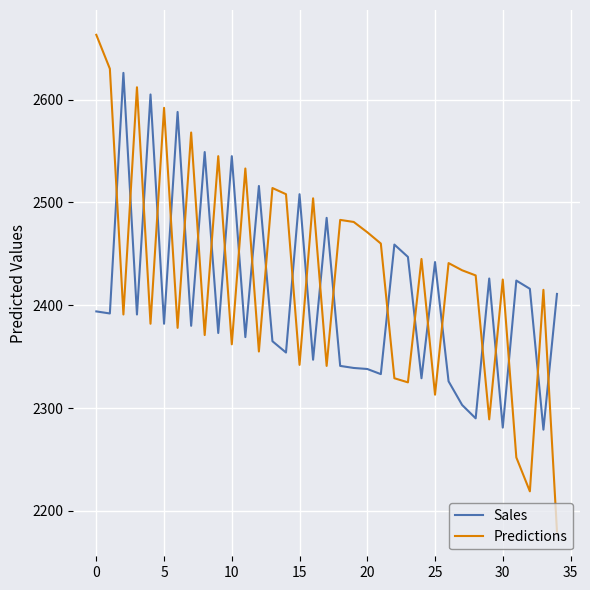

Which series has the widest spread of values?

Predictions